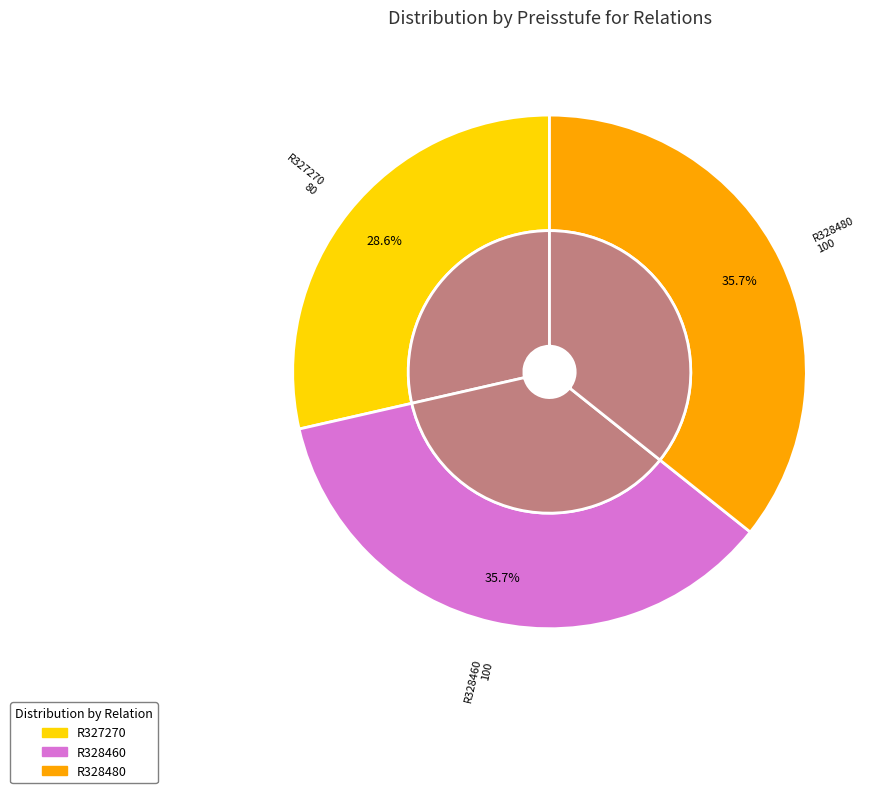

What is the ratio of the value at R328480 to the value at R328460?

1.0